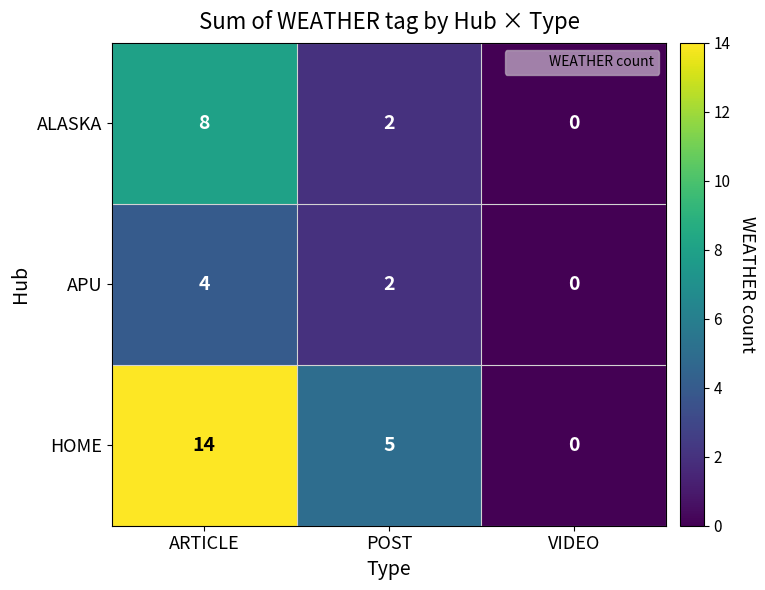

Rank the series by their maximum value, from highest to lowest.

HOME, ALASKA, APU